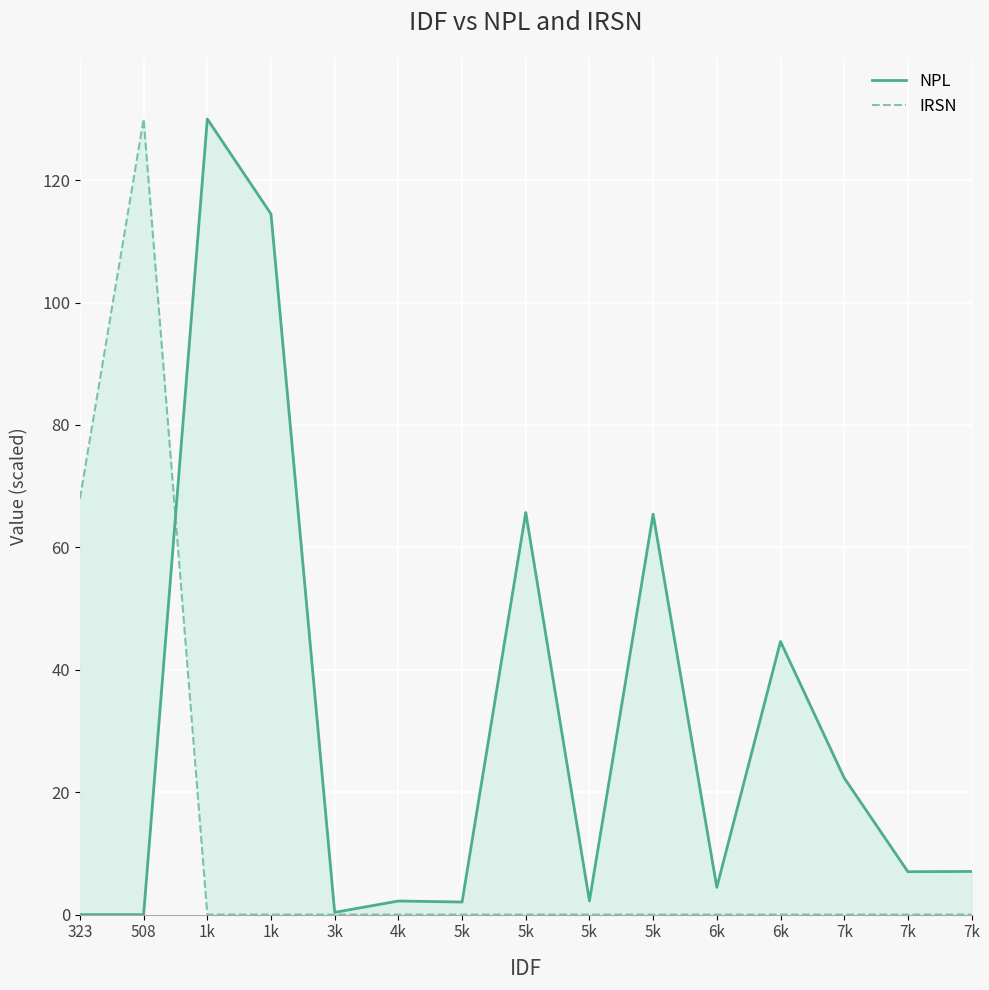

Where is IRSN nearest to the value 65?

323